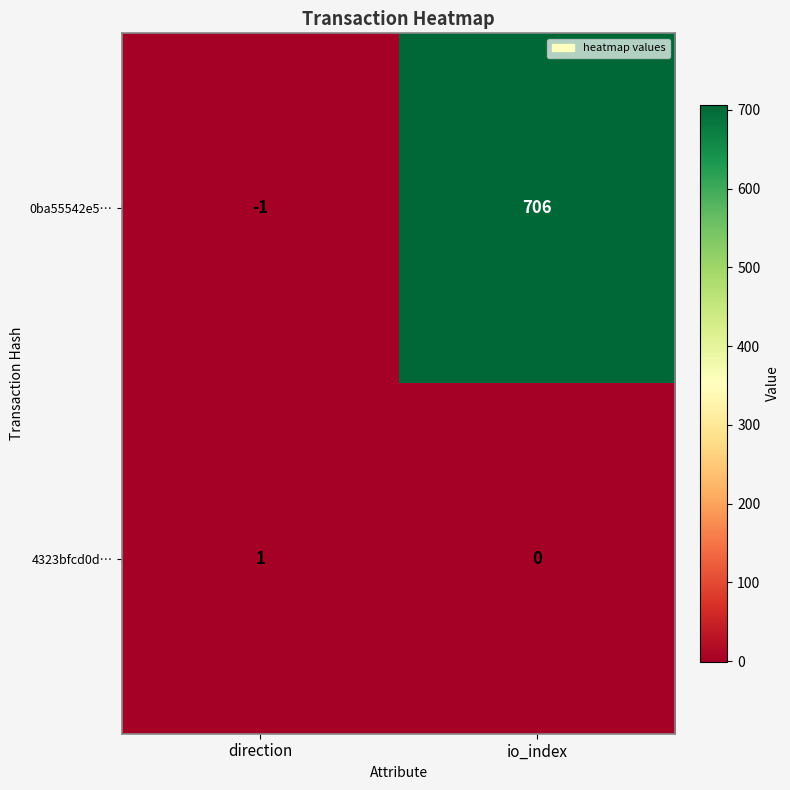

Which category has the lowest value in the 4323bfcd0d… series?

io_index